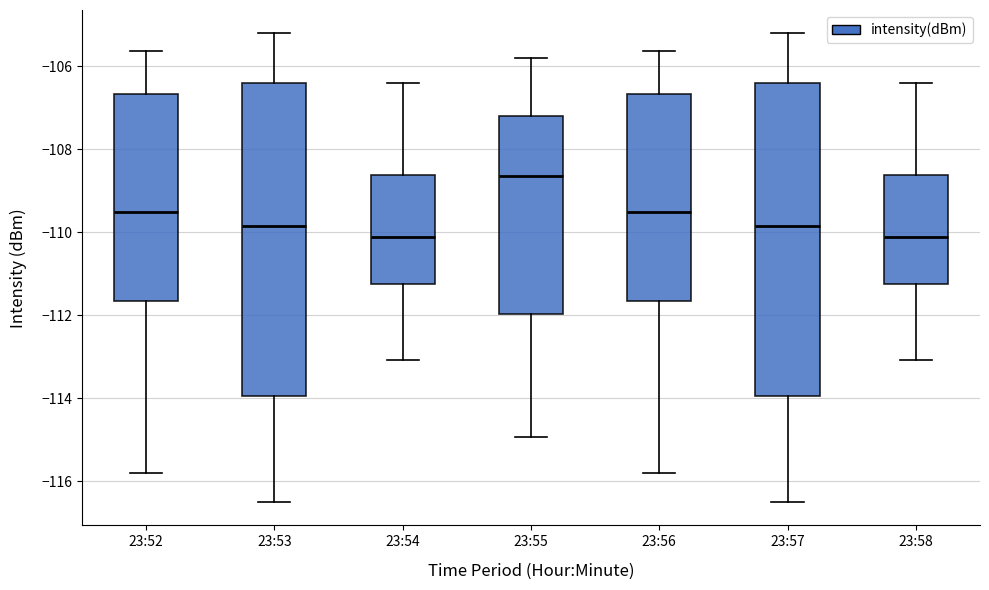

Reading left to right, read every box against the y-axis: the position of its median line, the range the box covers, and the ends of its whiskers. The values are not printed on the chart, so give them approximately, as read against the axis.

23:52: median -109.6, box -111.6 to -106.6, whiskers -115.8 to -105.6
23:53: median -109.8, box -114.0 to -106.4, whiskers -116.4 to -105.2
23:54: median -110.2, box -111.2 to -108.6, whiskers -113.0 to -106.4
23:55: median -108.6, box -112.0 to -107.2, whiskers -115.0 to -105.8
23:56: median -109.6, box -111.6 to -106.6, whiskers -115.8 to -105.6
23:57: median -109.8, box -114.0 to -106.4, whiskers -116.4 to -105.2
23:58: median -110.2, box -111.2 to -108.6, whiskers -113.0 to -106.4